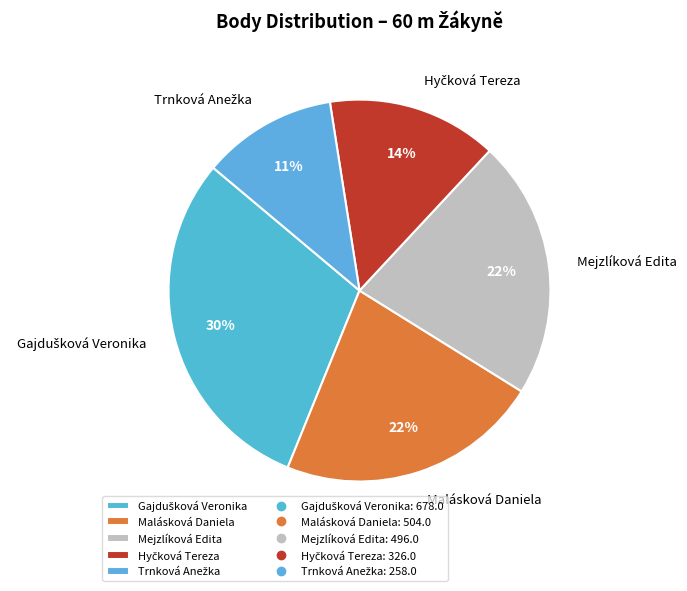

True or false: Malásková Daniela accounts for 22% of the total.

True